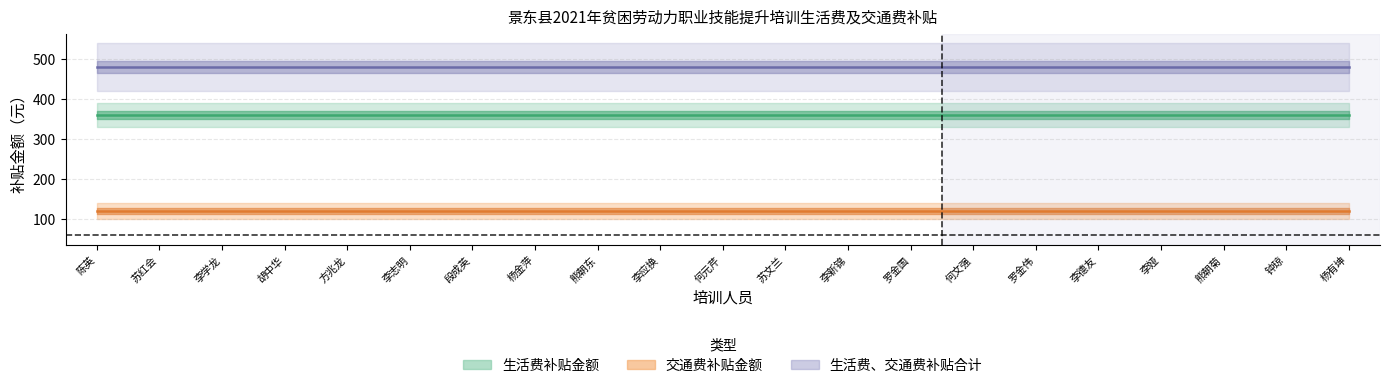

Which series has the widest spread of values?

生活费补贴金额